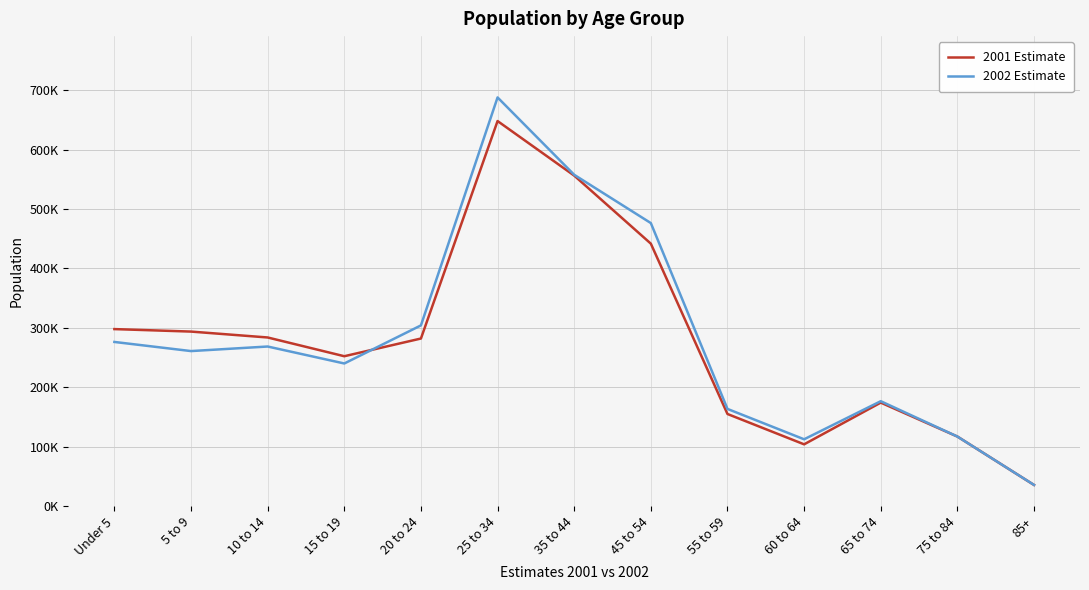

Where is the first local maximum for 2001 Estimate?

25 to 34